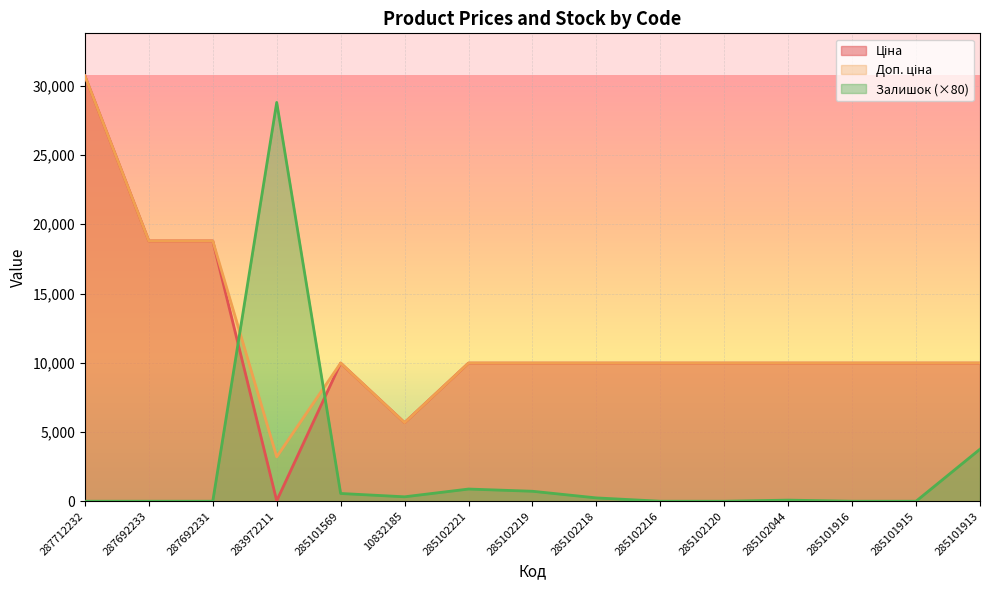

What is the sum of all Ціна values?

173766.5